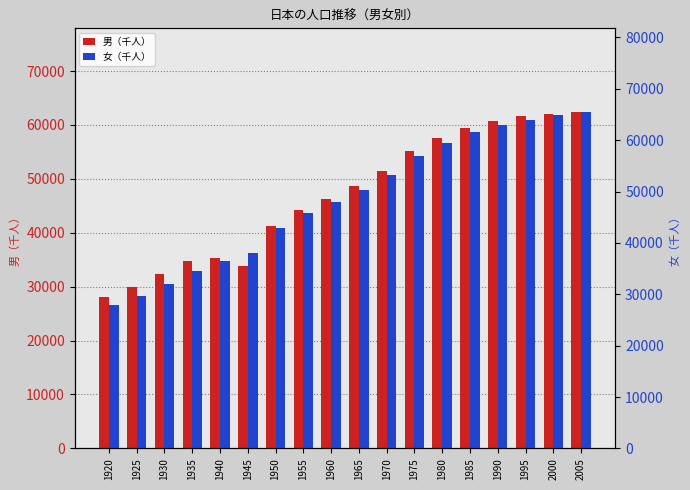

Reading right to left, extract all data points from this chart.

男（千人）: 2005=62341	2000=62111	1995=61574	1990=60697	1985=59497	1980=57594	1975=55091	1970=51369	1965=48692	1960=46300	1955=44243	1950=41241	1945=33894	1940=35387	1935=34734	1930=32390	1925=30013	1920=28044
女（千人）: 2005=65416	2000=64815	1995=63996	1990=62914	1985=61552	1980=59467	1975=56849	1970=53296	1965=50337	1960=48001	1955=45834	1950=42873	1945=38104	1940=36546	1935=34520	1930=32060	1925=29724	1920=27919